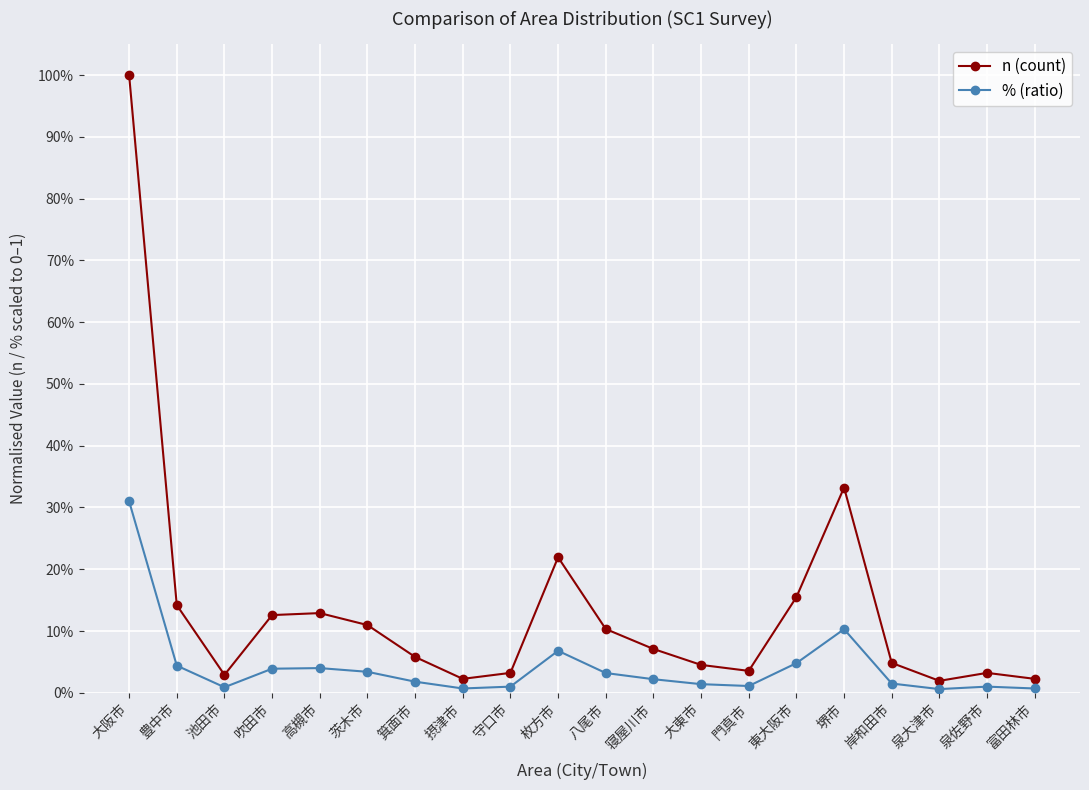

Rank the categories by % (ratio) value from highest to lowest.

大阪市, 堺市, 枚方市, 東大阪市, 豊中市, 高槻市, 吹田市, 茨木市, 八尾市, 寝屋川市, 箕面市, 岸和田市, 大東市, 門真市, 守口市, 泉佐野市, 池田市, 摂津市, 富田林市, 泉大津市